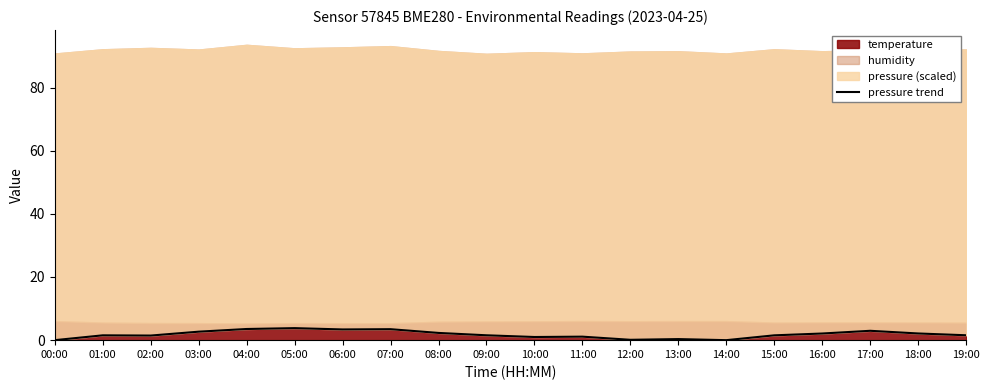

What is the change in value from 10:00 to 11:00?

+0.1